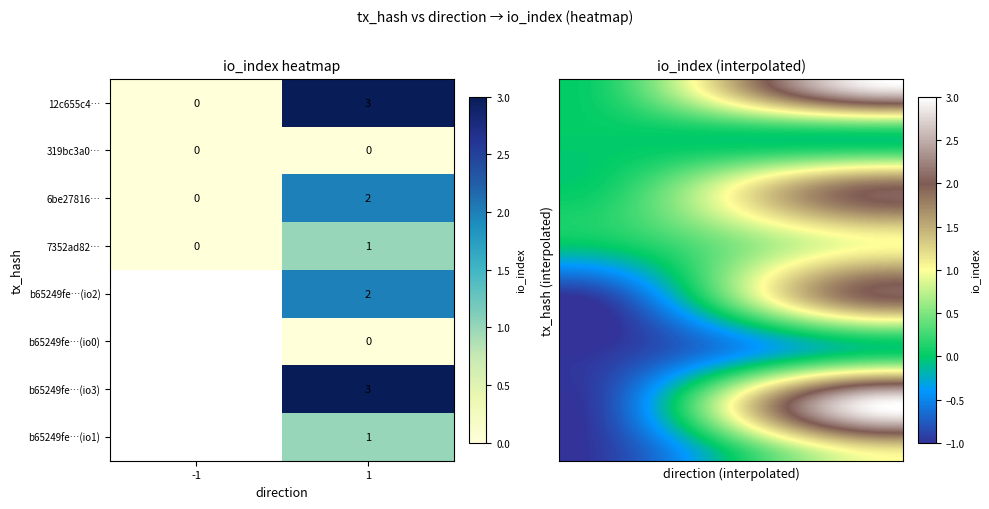

The value of 7352ad82… at -1 is 1. True or false?

False